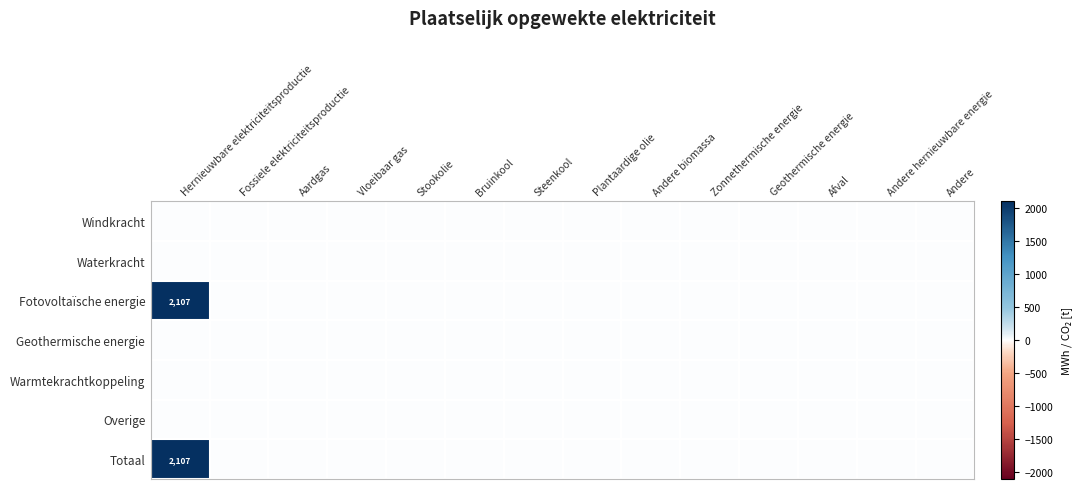

At which category is the sum across all series the highest?

Hernieuwbare elektriciteitsproductie